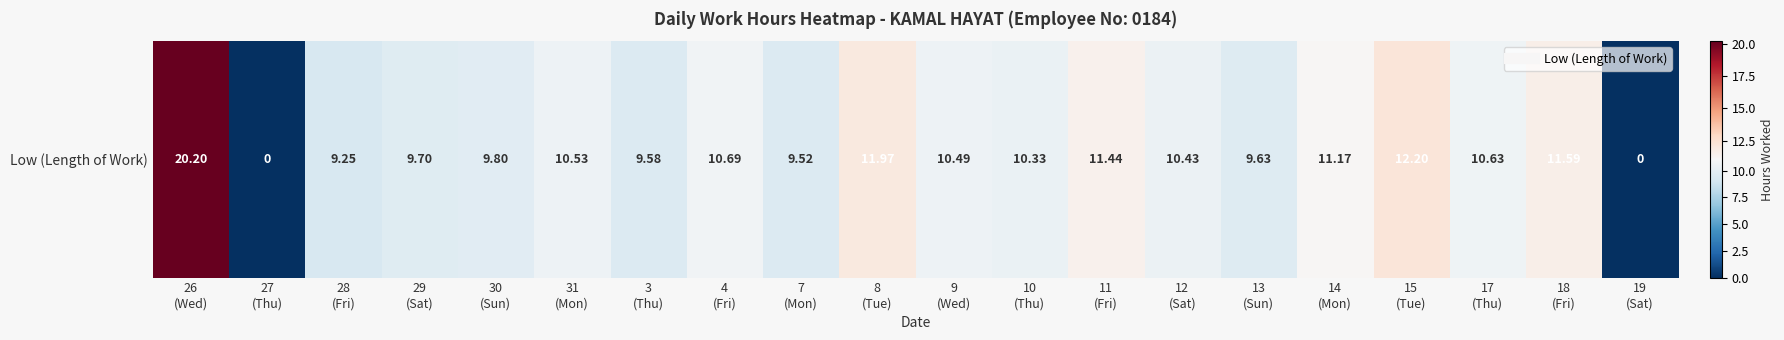

How many series are shown in this chart?

1